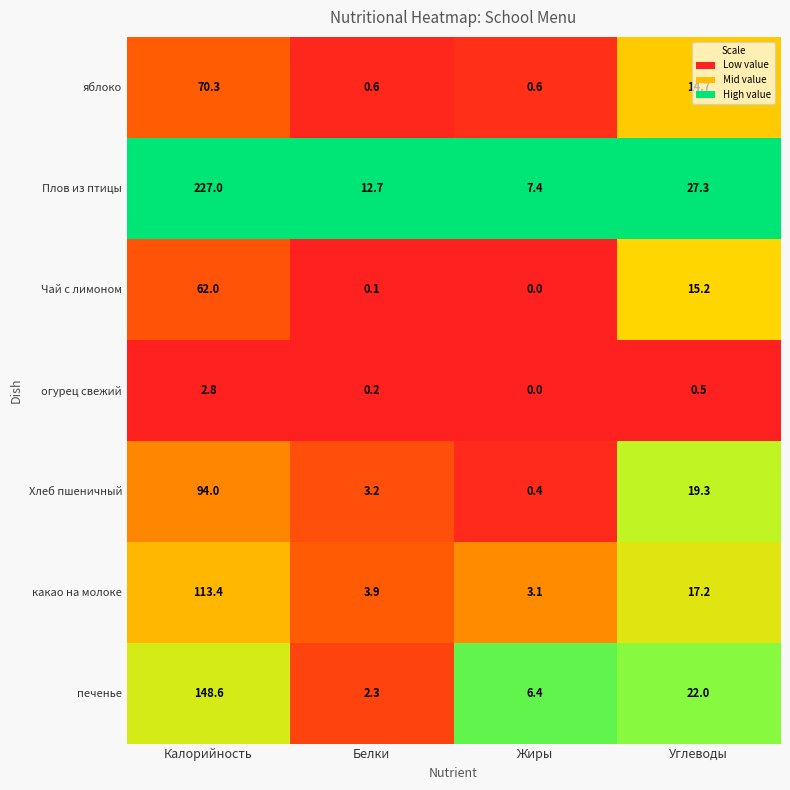

Rank the categories by Хлеб пшеничный value from highest to lowest.

Калорийность, Углеводы, Белки, Жиры